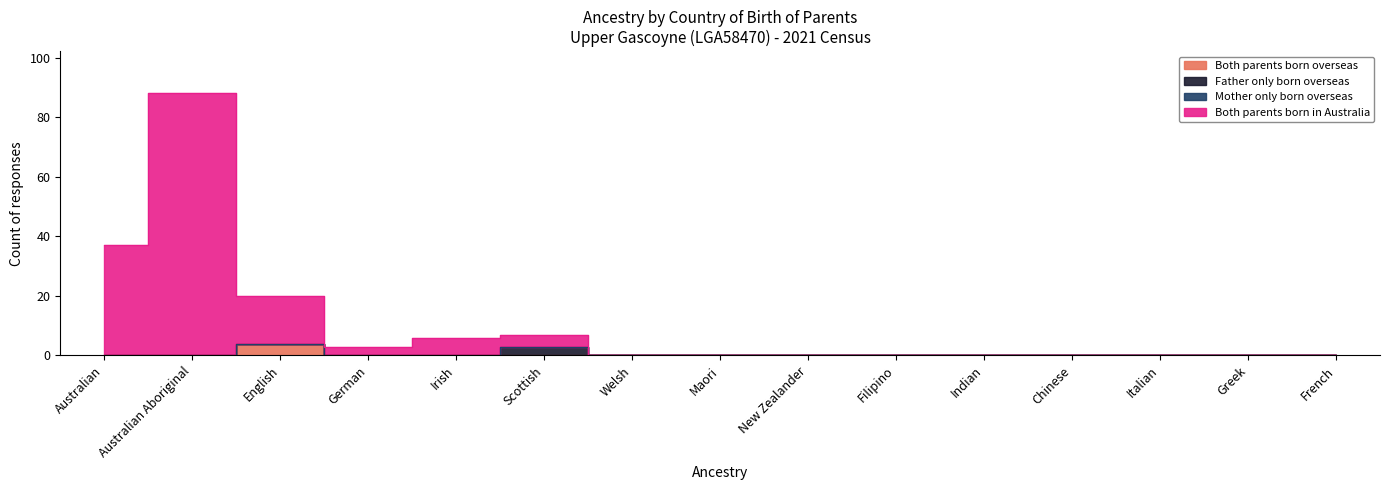

True or false: Both parents born in Australia has a value of 88 at Australian Aboriginal.

True